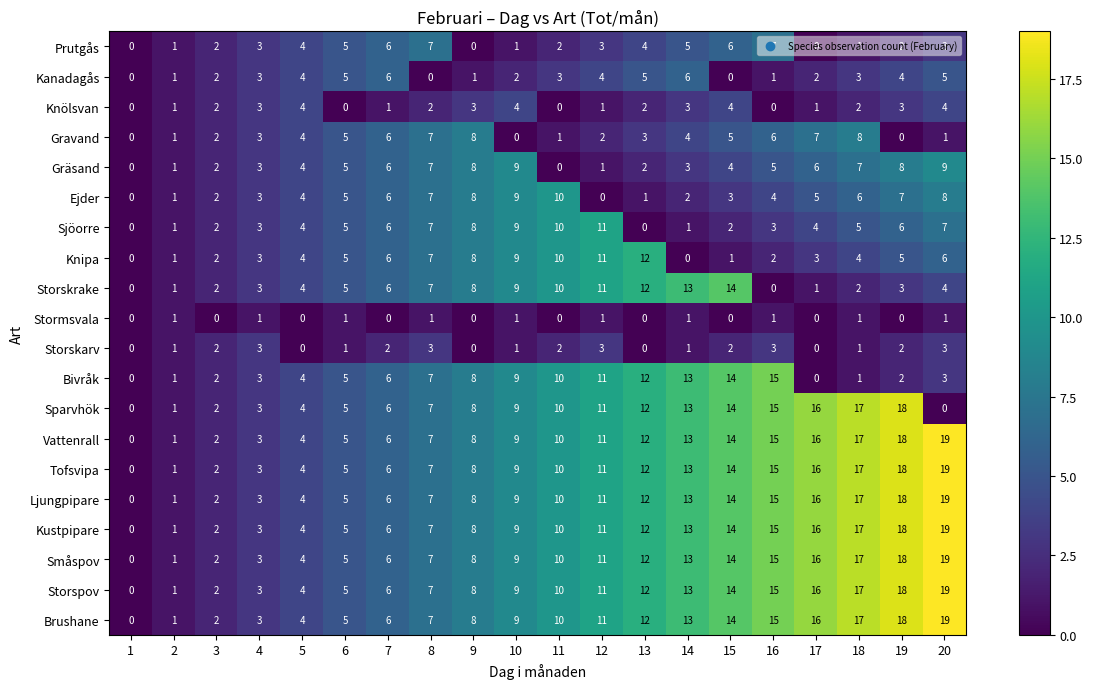

Is the value of Gravand at 14 greater than the value of Storskarv at 9?

Yes